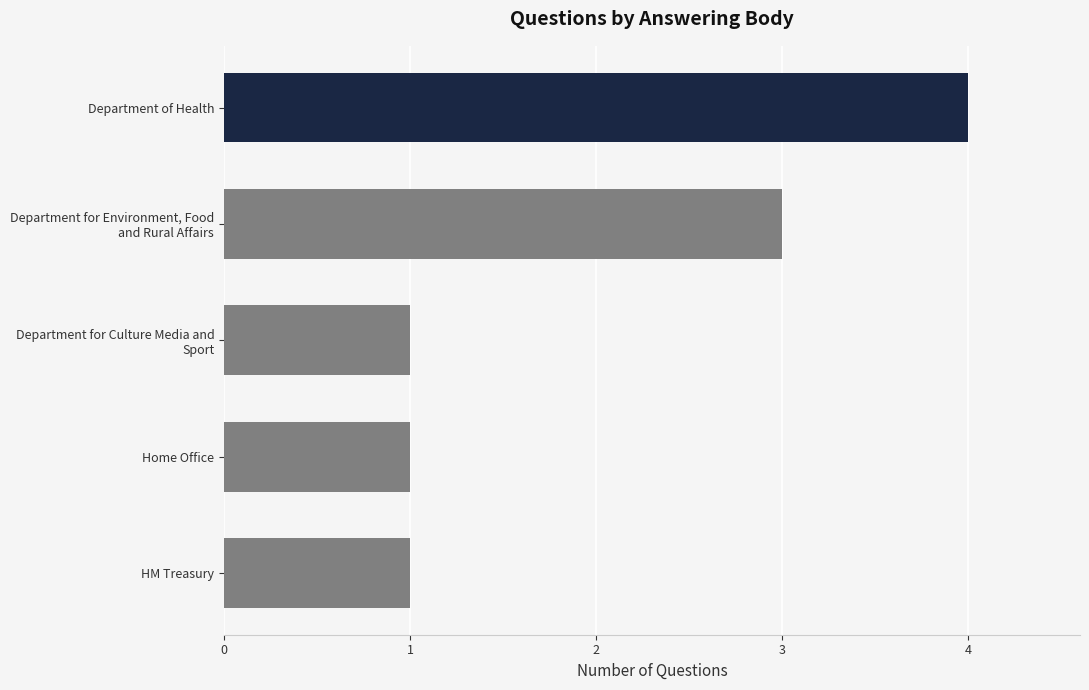

What is the label of the 1st bar from the bottom?

HM Treasury